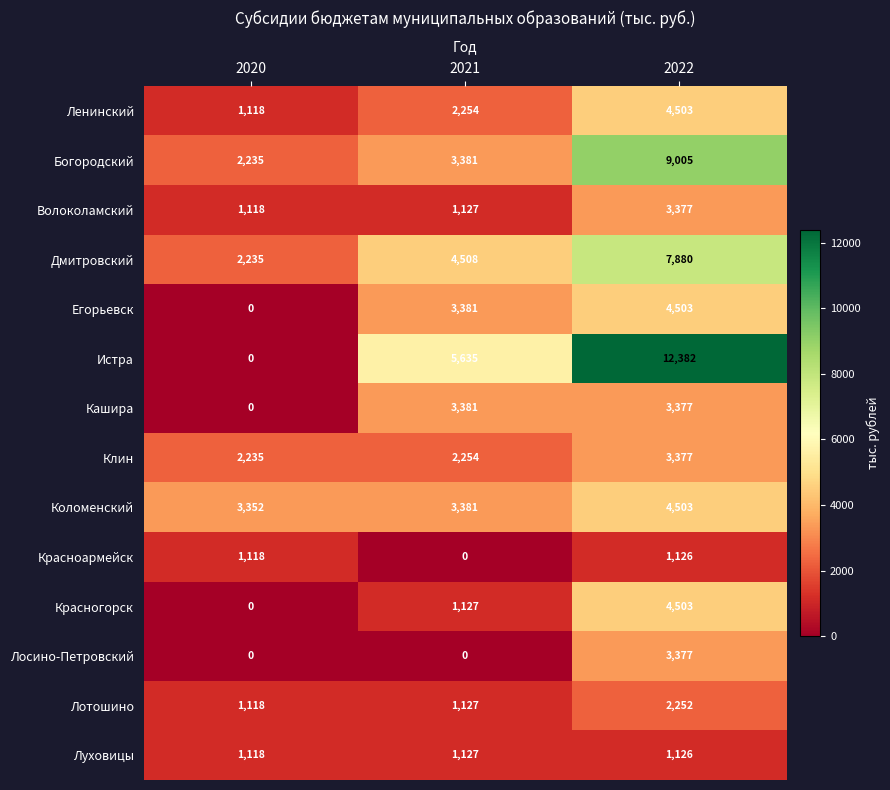

At which label does Луховицы first exceed 1126?

2021